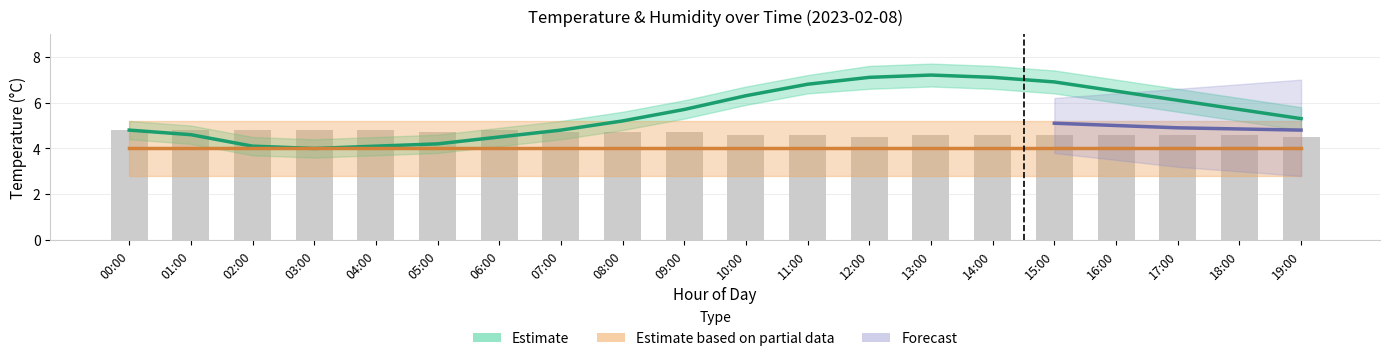

What position from the left is 12:00?

13